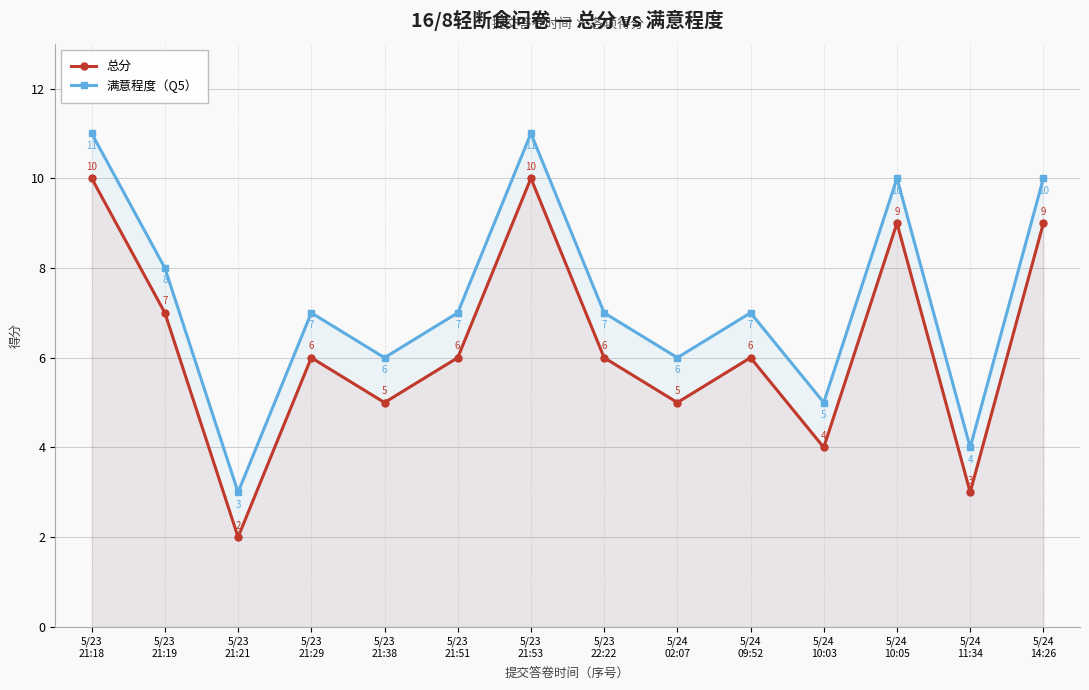

At which category is the sum across all series the highest?

5/23
21:18